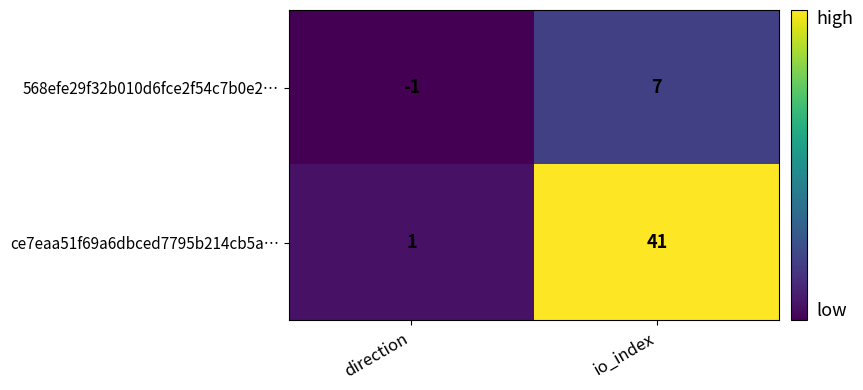

List the series in order of their peak value, lowest first.

568efe29f32b010d6fce2f54c7b0e2…, ce7eaa51f69a6dbced7795b214cb5a…